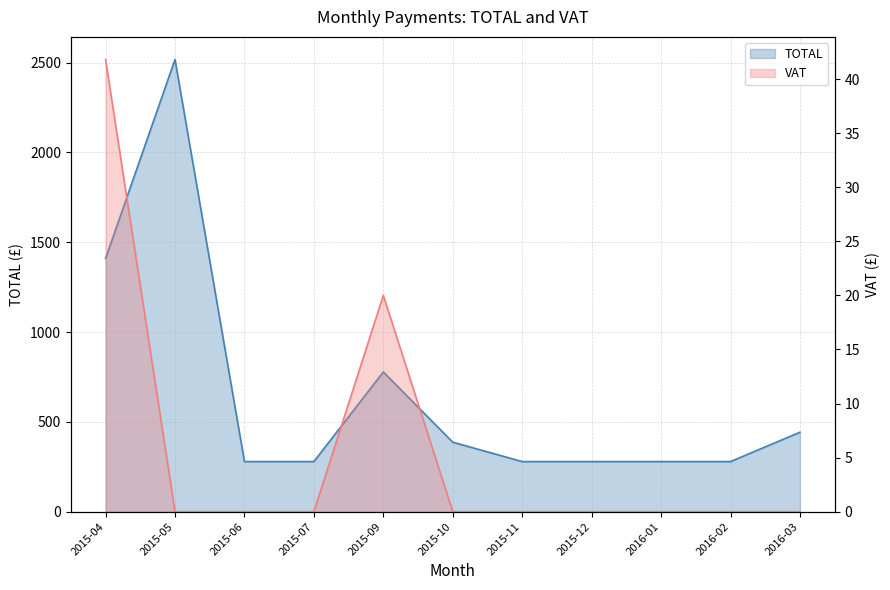

True or false: TOTAL has more than 1 interior local peaks.

True